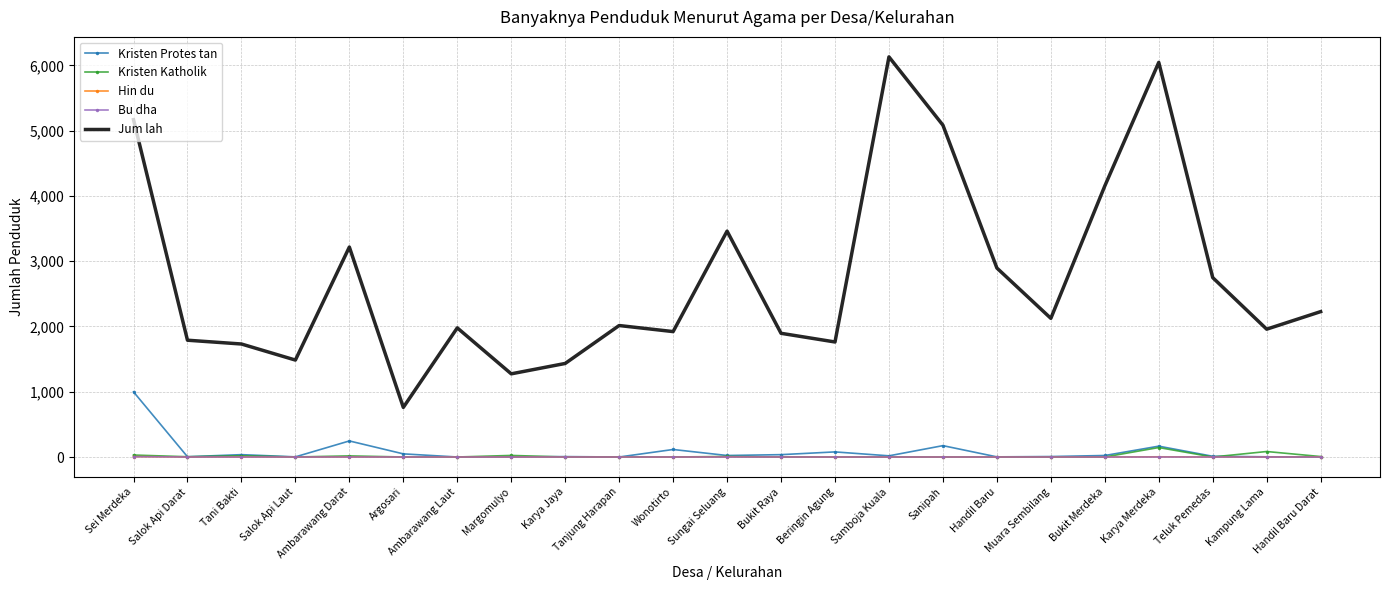

Which series changed the most between Sei Merdeka and Kampung Lama?

Jum lah